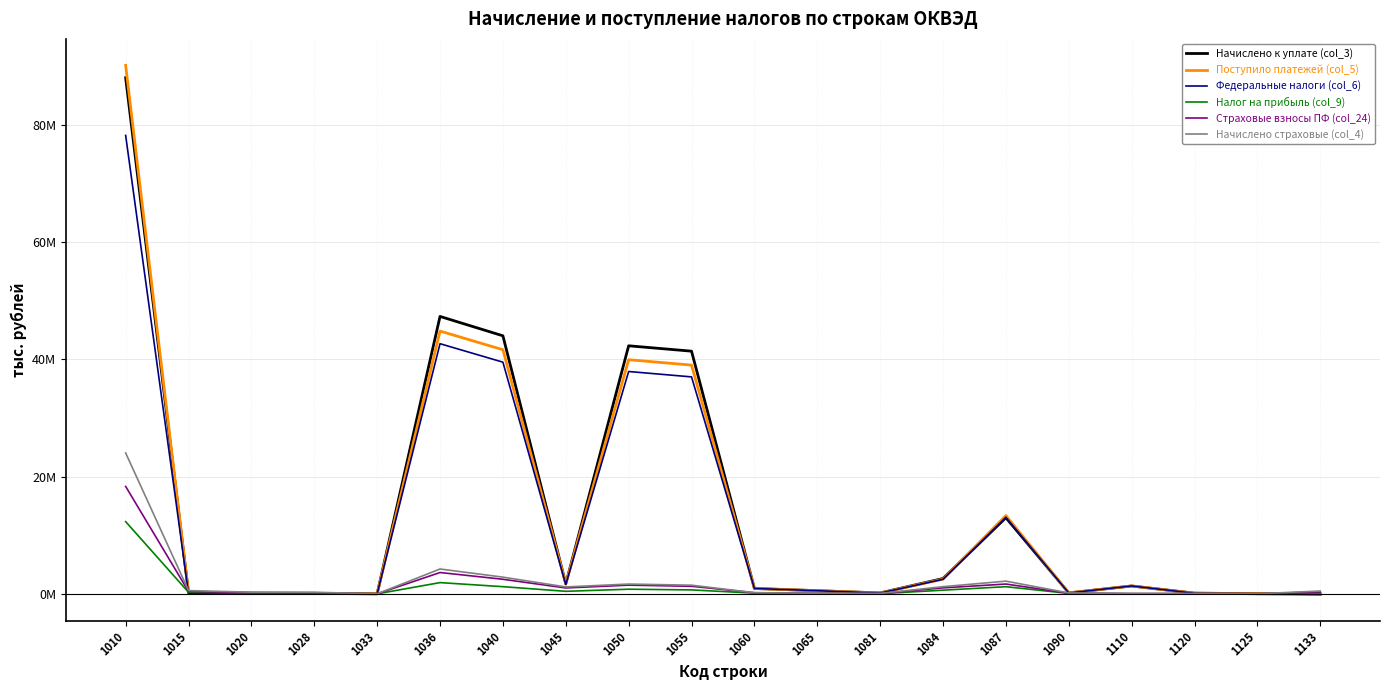

Reading right to left, extract all data points from this chart.

Начислено к уплате (col_3): 1133=-39391	1125=22777	1120=116492	1110=1335703	1090=160855	1087=12980298	1084=2611157	1081=154295	1065=537454	1060=917244	1055=41375010	1050=42292254	1045=1702921	1040=43995175	1036=47298081	1033=6878	1028=75353	1020=94415	1015=176646	1010=87994874
Поступило платежей (col_5): 1133=-54301	1125=21471	1120=97553	1110=1351747	1090=161925	1087=13345236	1084=2498091	1081=138517	1065=538932	1060=918238	1055=39001487	1050=39919725	1045=1702603	1040=41622328	1036=44797869	1033=4510	1028=97605	1020=76190	1015=178305	1010=90109076
Федеральные налоги (col_6): 1133=-99743	1125=20507	1120=94450	1110=1349643	1090=147117	1087=13054000	1084=2478632	1081=133412	1065=535822	1060=918007	1055=36990671	1050=37908678	1045=1591817	1040=39500495	1036=42648362	1033=2643	1028=38393	1020=43523	1015=84559	1010=78161488
Налог на прибыль (col_9): 1133=213402	1125=5538	1120=23051	1110=26293	1090=70065	1087=1218056	1084=623509	1081=24847	1065=45830	1060=119703	1055=670695	1050=790398	1045=430767	1040=1221165	1036=1915351	1033=2616	1028=137774	1020=125267	1015=265657	1010=12311194
Страховые взносы ПФ (col_24): 1133=335512	1125=8513	1120=42115	1110=42093	1090=111276	1087=1671127	1084=1016090	1081=51967	1065=85061	1060=192937	1055=1289000	1050=1481937	1045=1001072	1040=2483009	1036=3636127	1033=2700	1028=186054	1020=217903	1015=406657	1010=18313675
Начислено страховые (col_4): 1133=478021	1125=13967	1120=60078	1110=52528	1090=151502	1087=2164484	1084=1222075	1081=70377	1065=96739	1060=193162	1055=1474888	1050=1668050	1045=1179275	1040=2847325	1036=4236516	1033=4694	1028=270597	1020=280317	1015=555608	1010=24024660